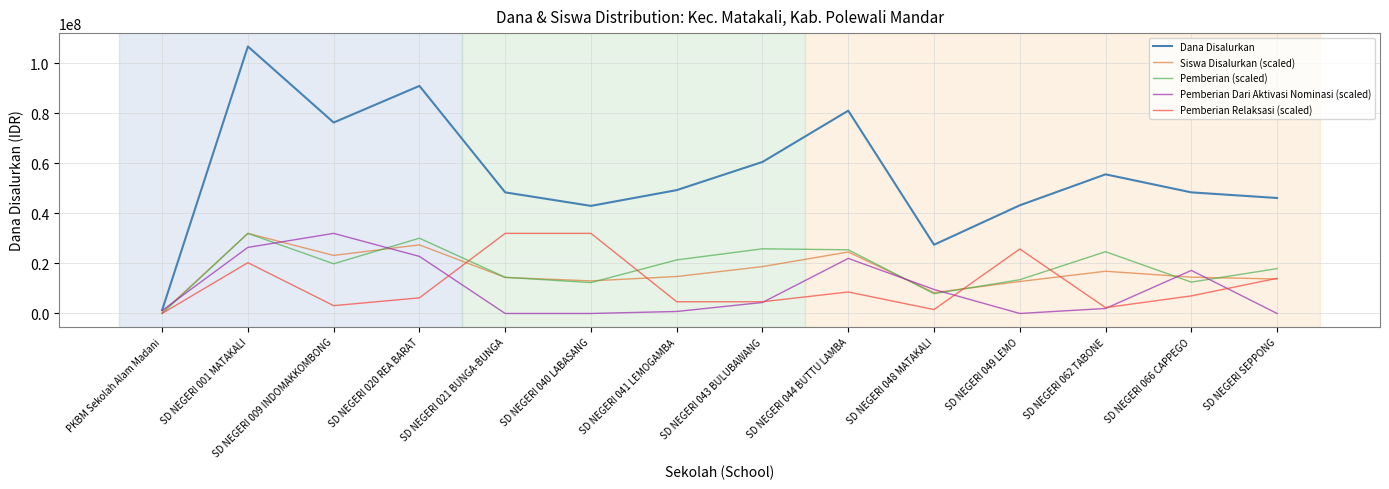

What is the greatest value displayed?

106650000.0